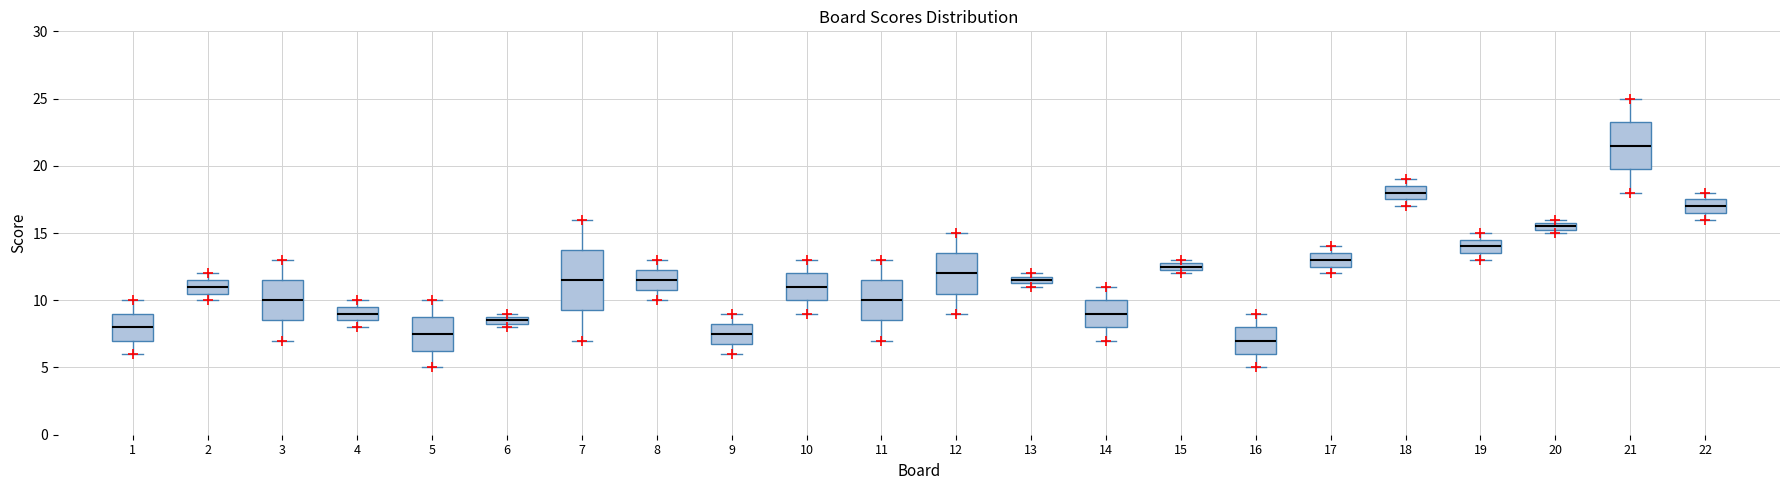

Which box is the tallest, from its lower edge to its upper edge?

7